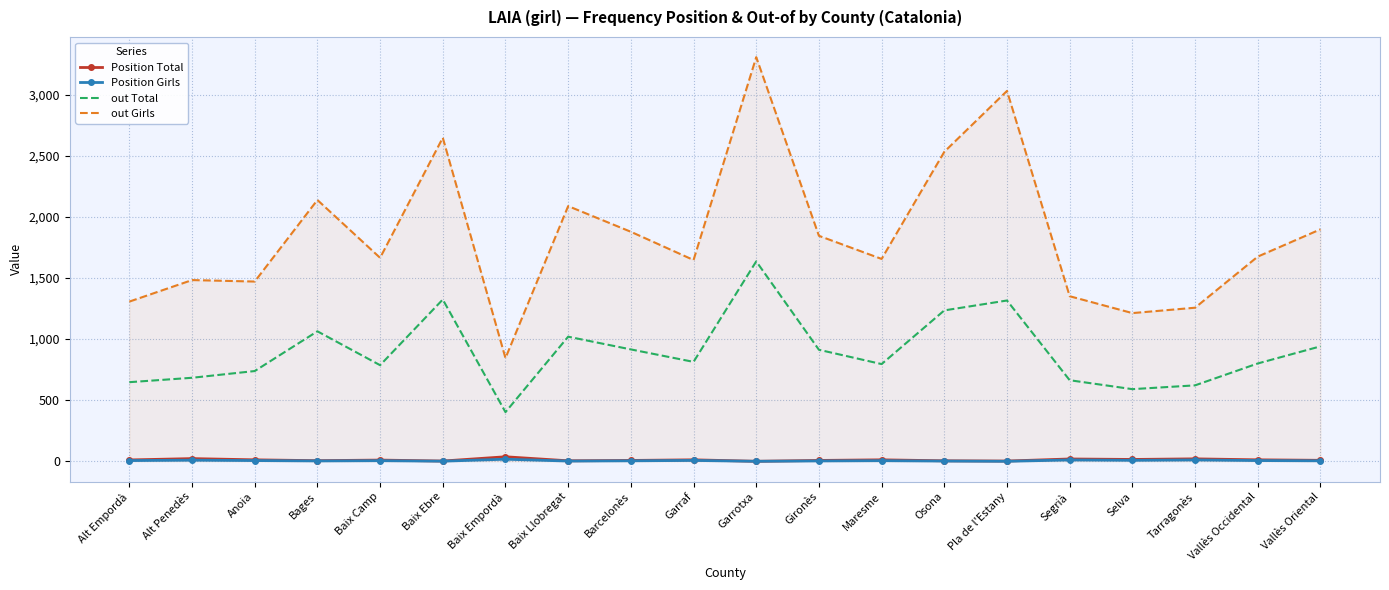

True or false: out Total and Position Total intersect in this chart.

False